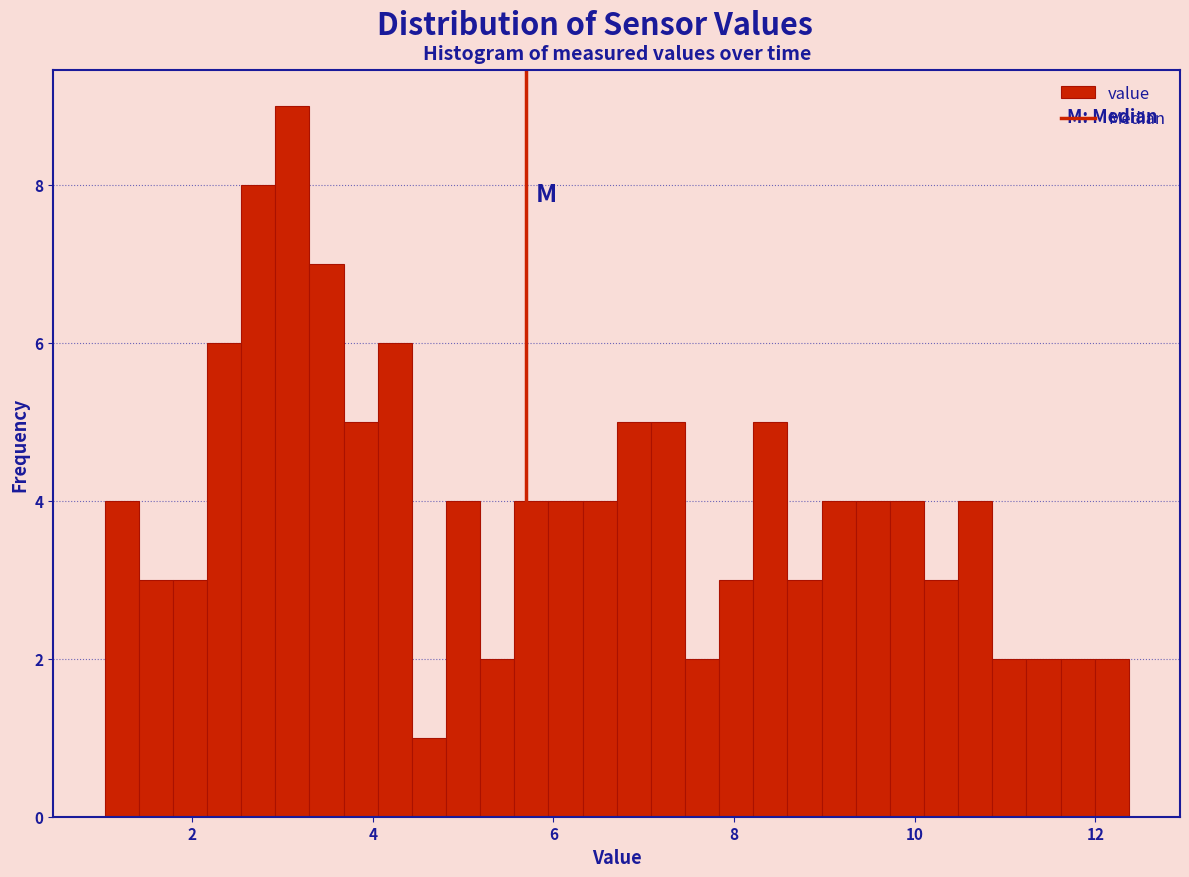

Around what value on the x-axis is the tallest bar? Give the approximate position of its centre, as read against the axis.

3.2